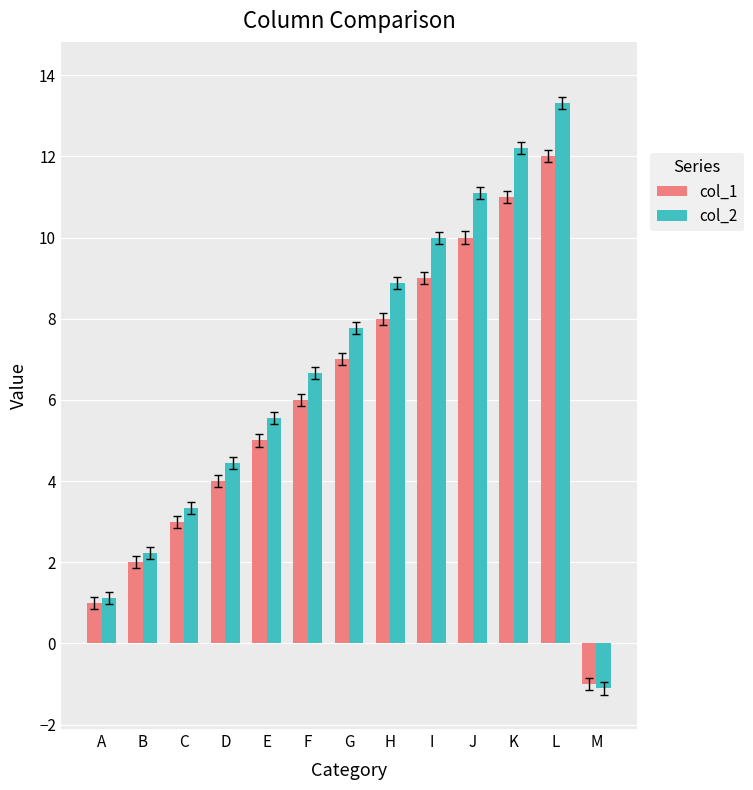

Rank the series by their maximum value, from highest to lowest.

col_2, col_1